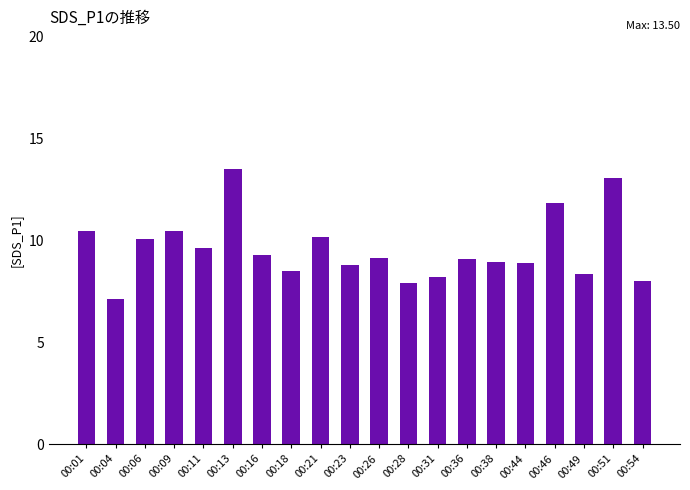

Is it true that the value at 00:06 is 15.3?

False